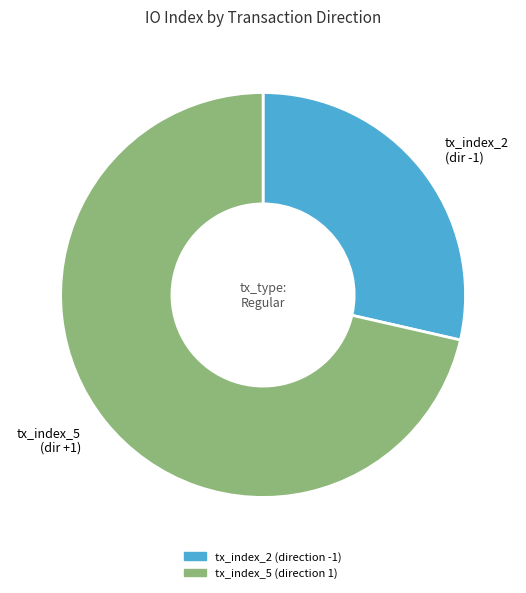

Do tx_index_5 (direction 1) and tx_index_2 (direction -1) together represent more than half of the pie?

Yes